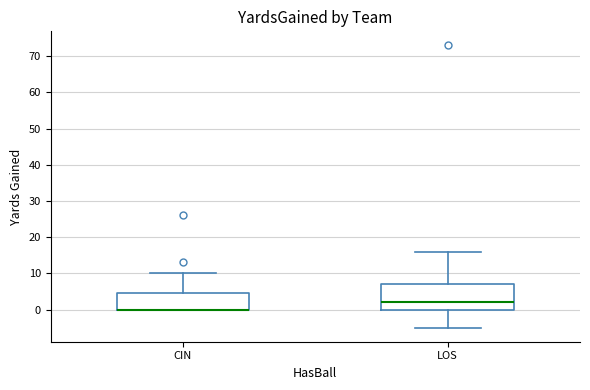

Reading left to right, read every box against the y-axis: the position of its median line, the range the box covers, and the ends of its whiskers. The values are not printed on the chart, so give them approximately, as read against the axis.

CIN: median 0 (drawn on the box's lower edge), box 0 to 5, whiskers 0 to 10
LOS: median 2, box 0 to 7, whiskers -5 to 16